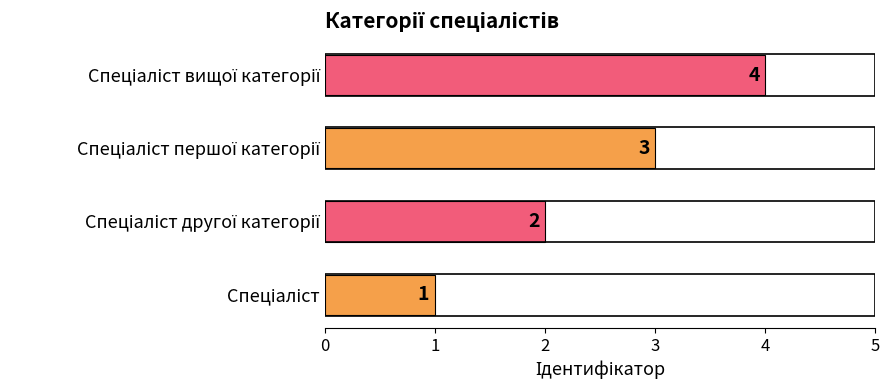

What is the greatest value displayed?

4